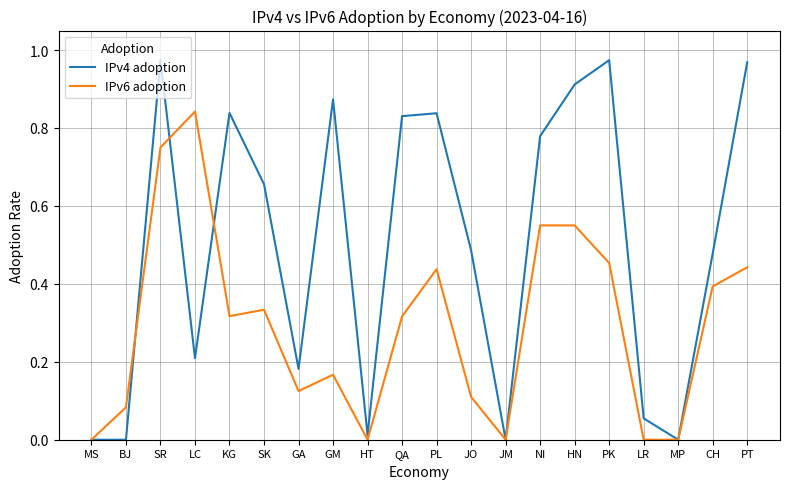

Which series has the largest total across all categories?

IPv4 adoption